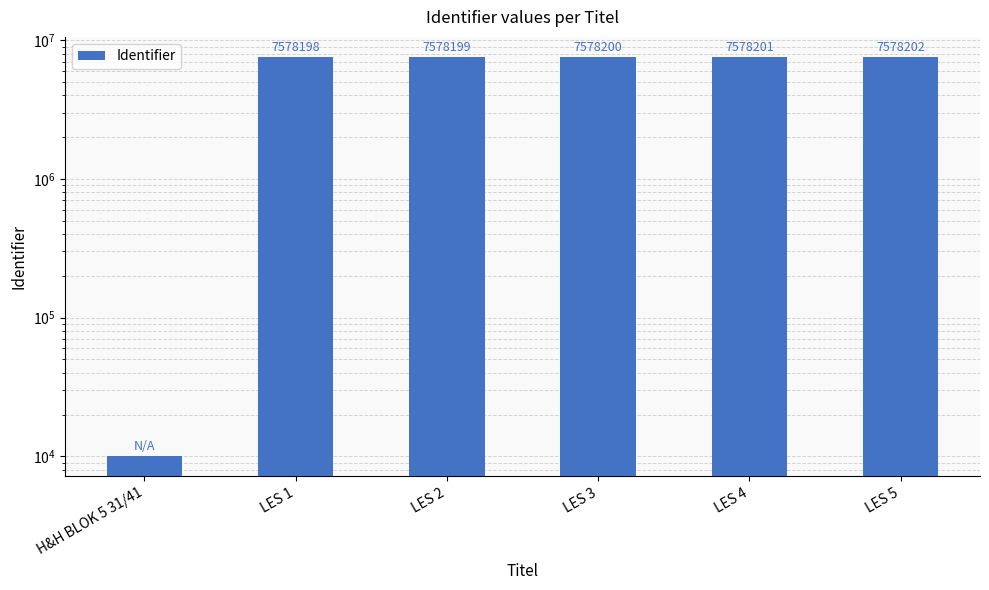

List the labels in order of value, smallest first.

H&H BLOK 5 31/41, LES 1, LES 2, LES 3, LES 4, LES 5